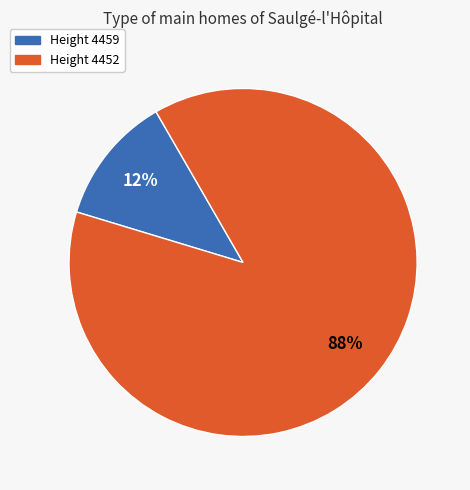

Does any single category account for the majority?

Yes